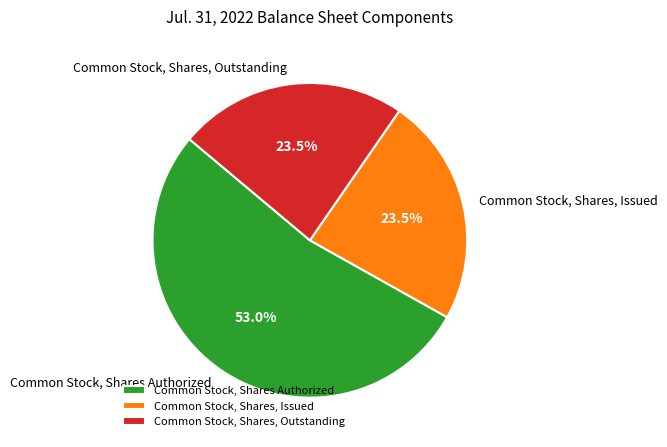

Which slice is the largest?

Common Stock, Shares Authorized